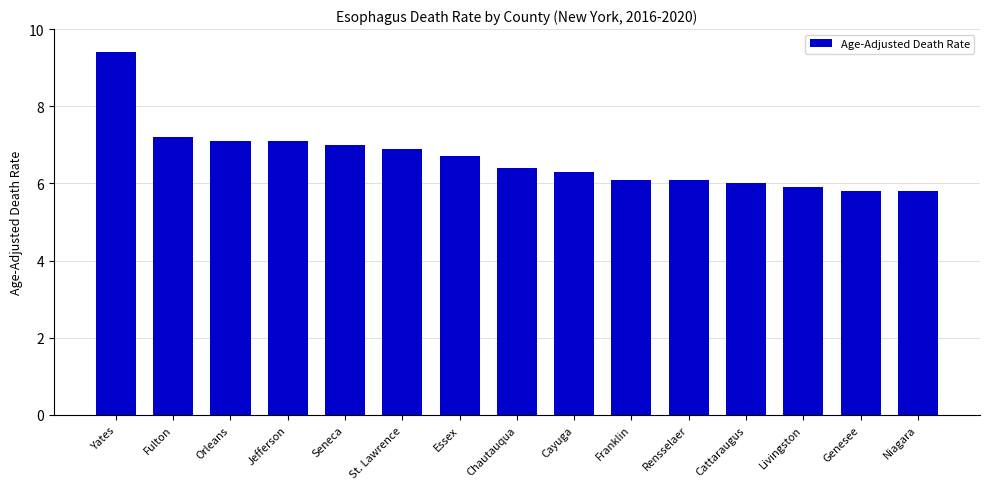

How many bars are there in total?

15